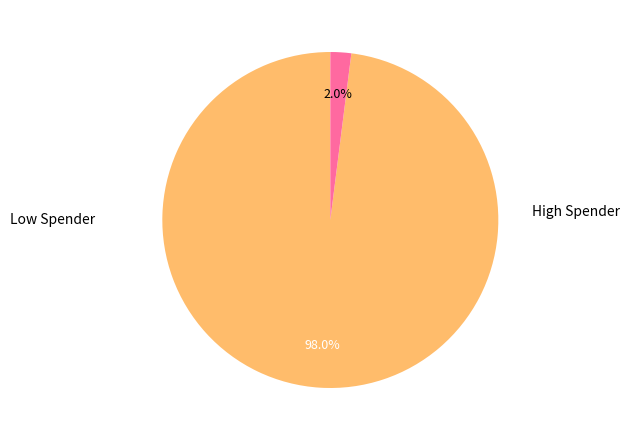

Is there any slice that represents more than half of the pie?

Yes